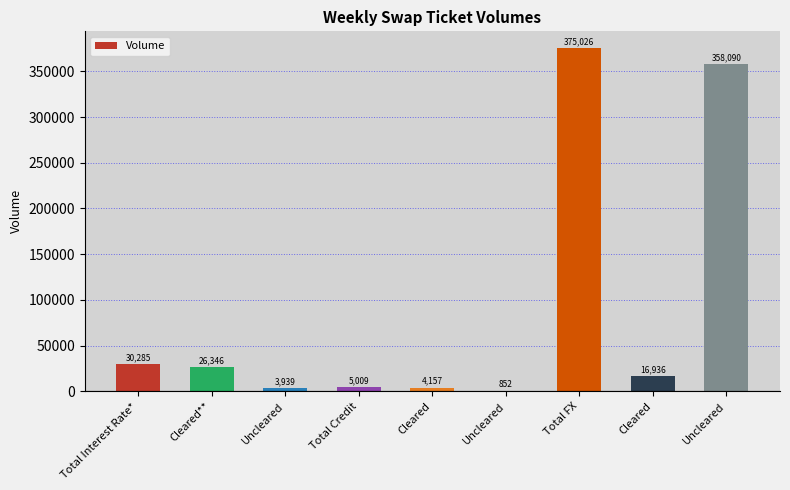

Are the bars horizontal?

No